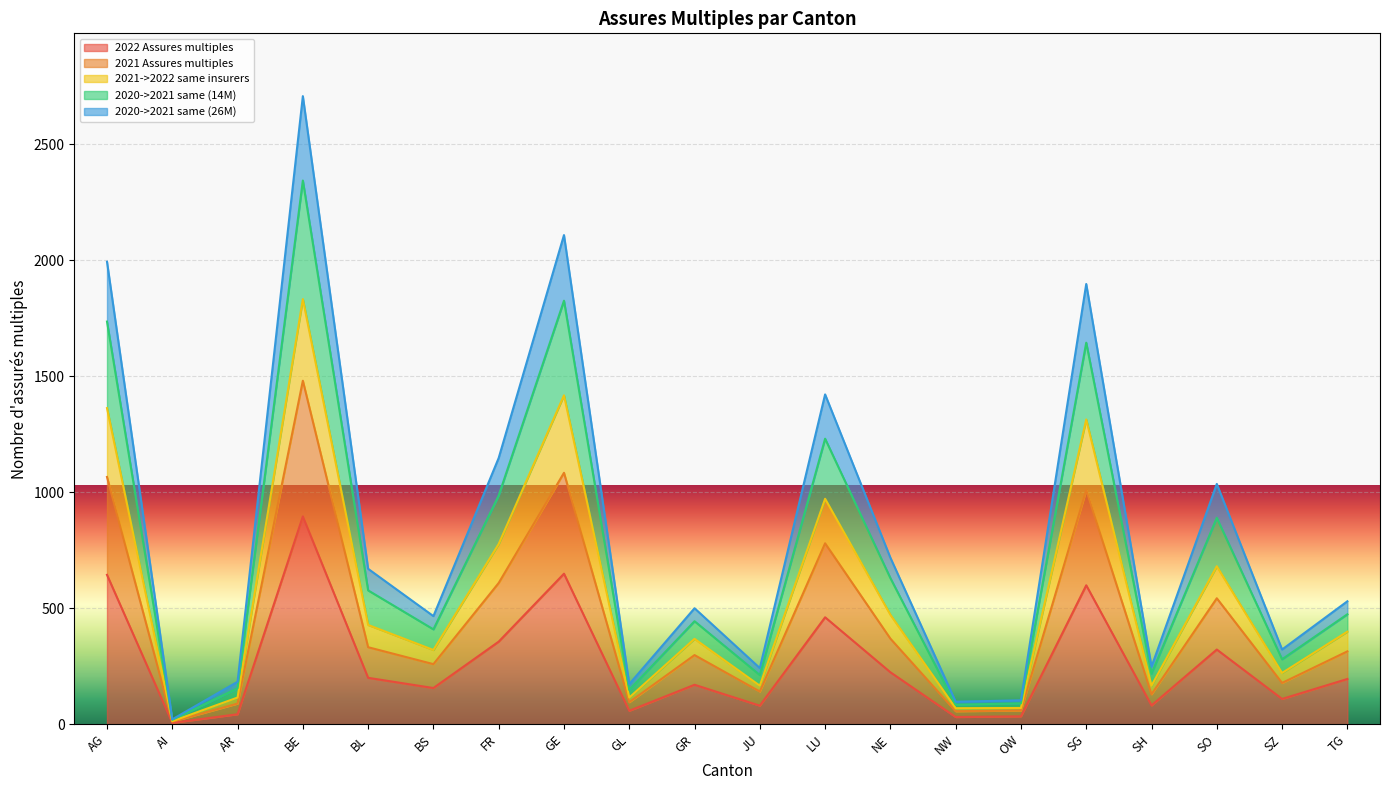

At which category is the sum across all series the highest?

BE